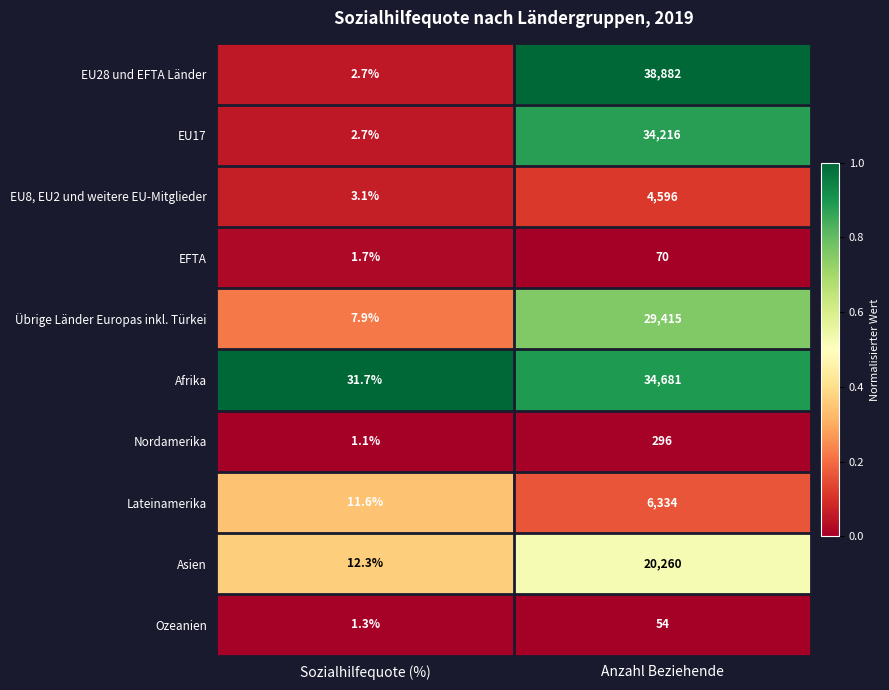

What is the sum of all Afrika values?

34712.7